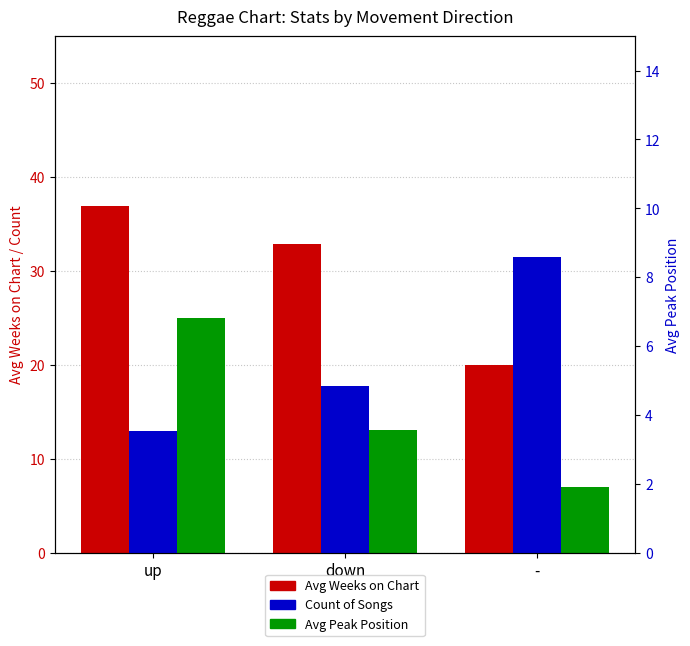

Reading left to right, list all the values displayed in this chart.

Avg Weeks on Chart: 36.9	32.8	20.0
Count of Songs: 25.0	13.0	7.0
Avg Peak Position: 3.5	4.8	8.6